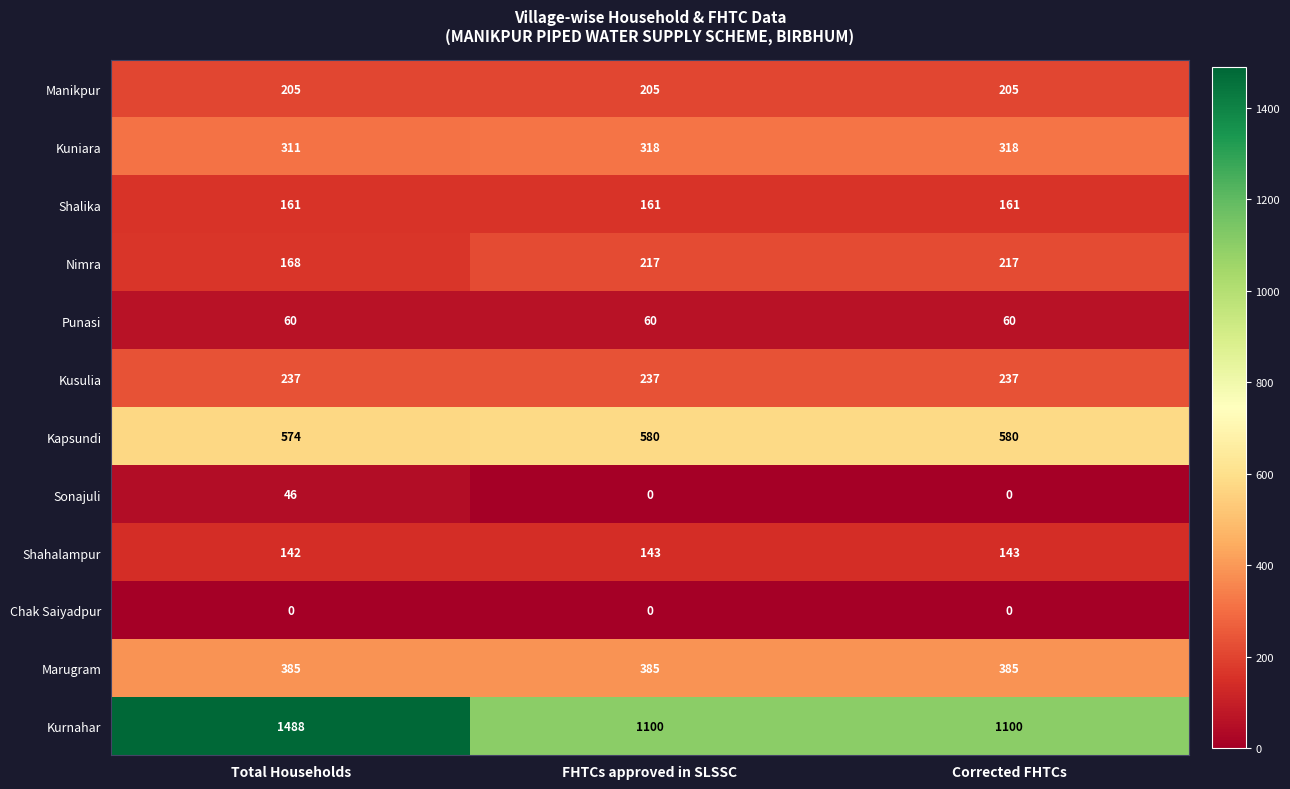

Is the value of Kurnahar at Corrected FHTCs greater than the value of Kusulia at Corrected FHTCs?

Yes